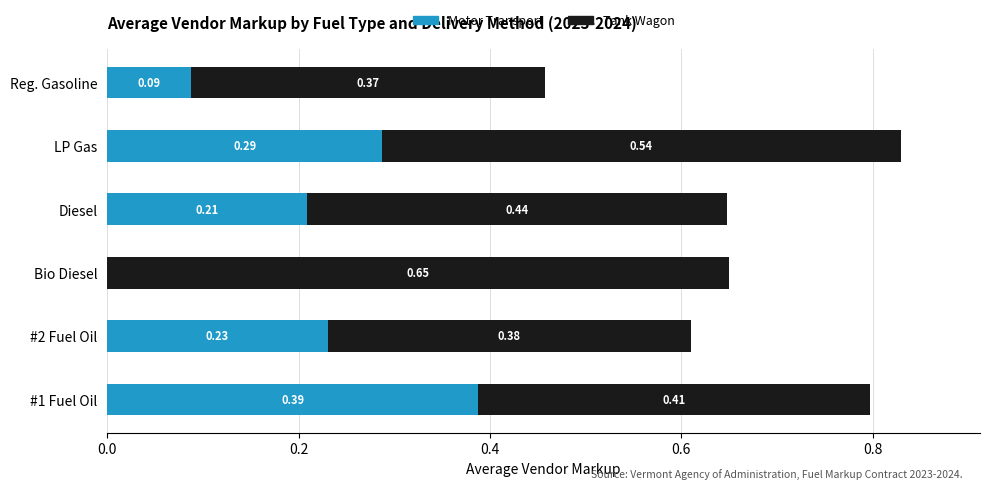

At which category is the sum across all series the highest?

LP Gas